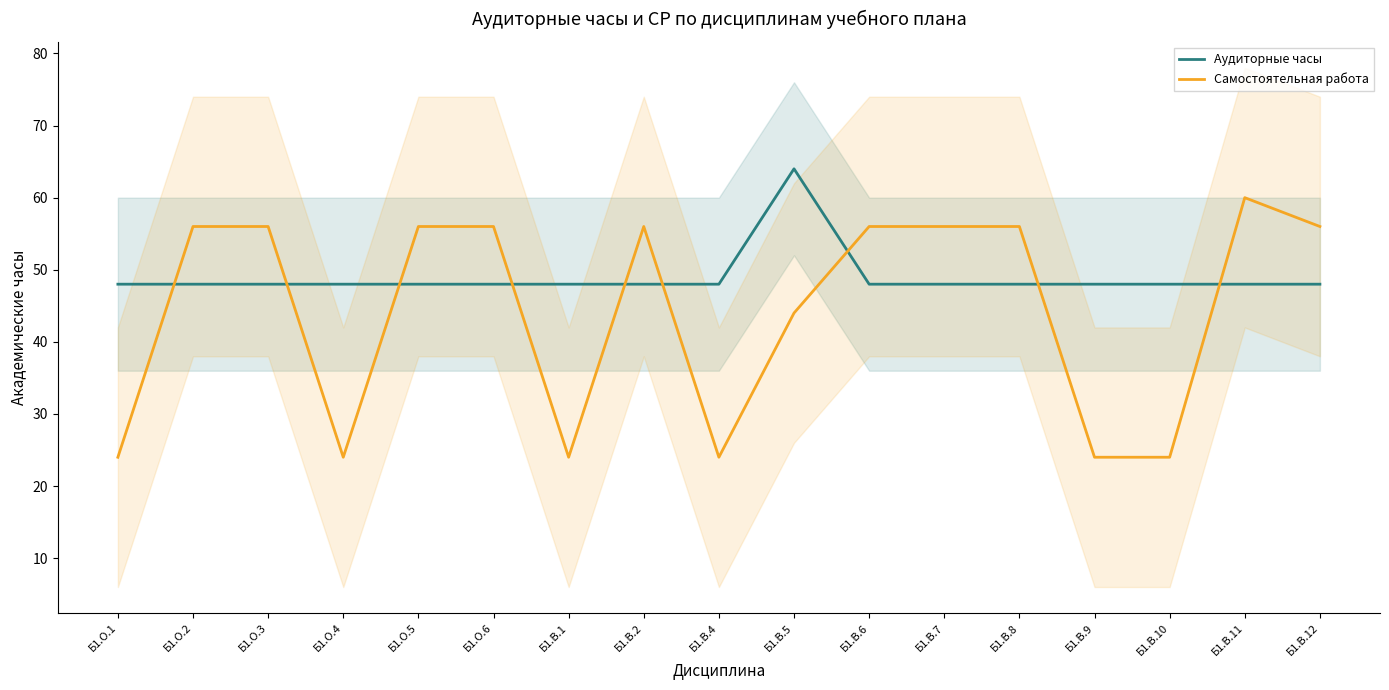

What is the label of the 6th point from the right?

Б1.В.7